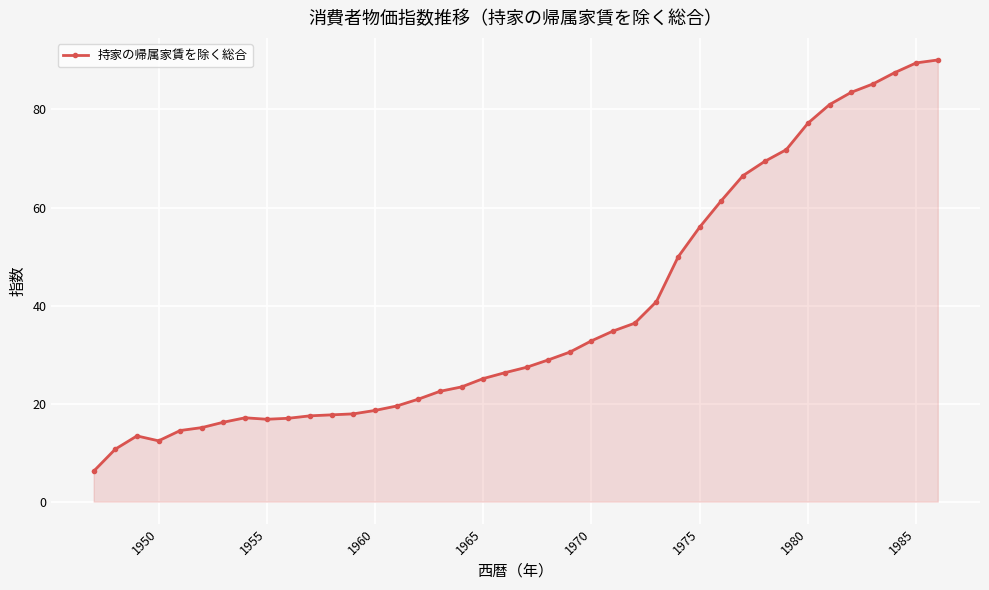

How many distinct data groups are displayed?

1